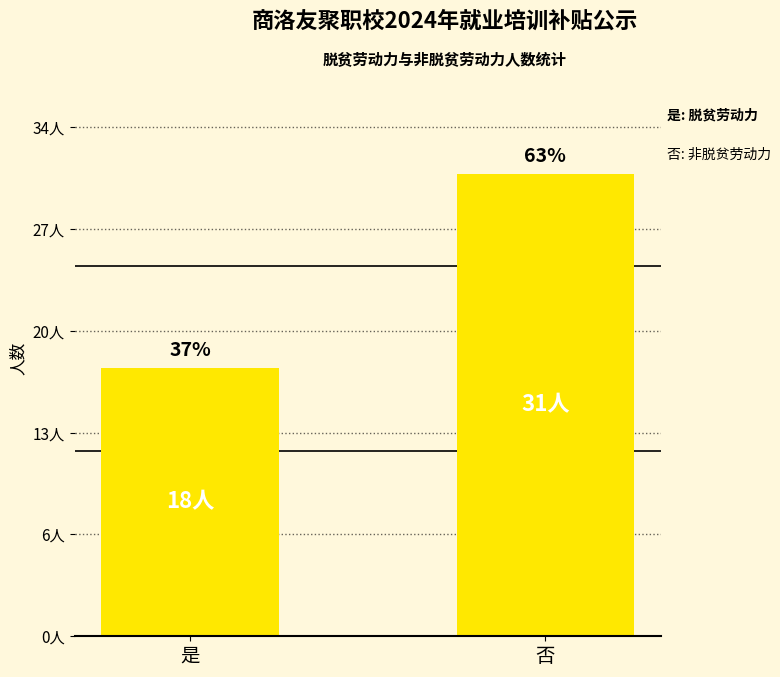

Are the bars horizontal?

No